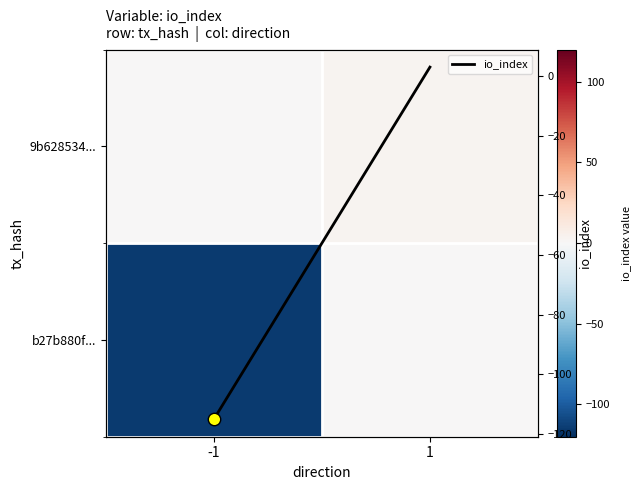

At which category is the sum across all series the highest?

1